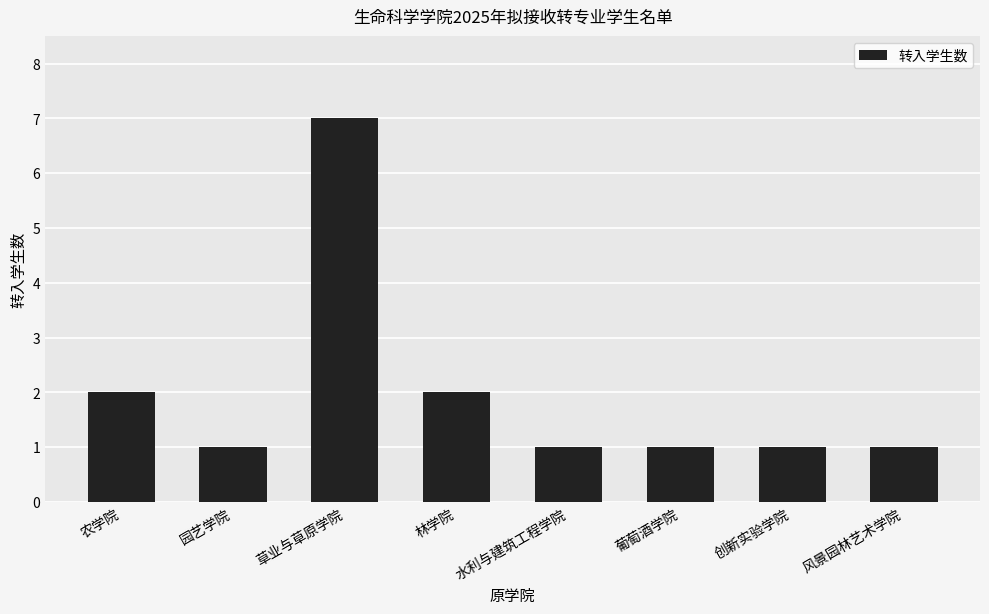

What is the change in value from 林学院 to 水利与建筑工程学院?

-1